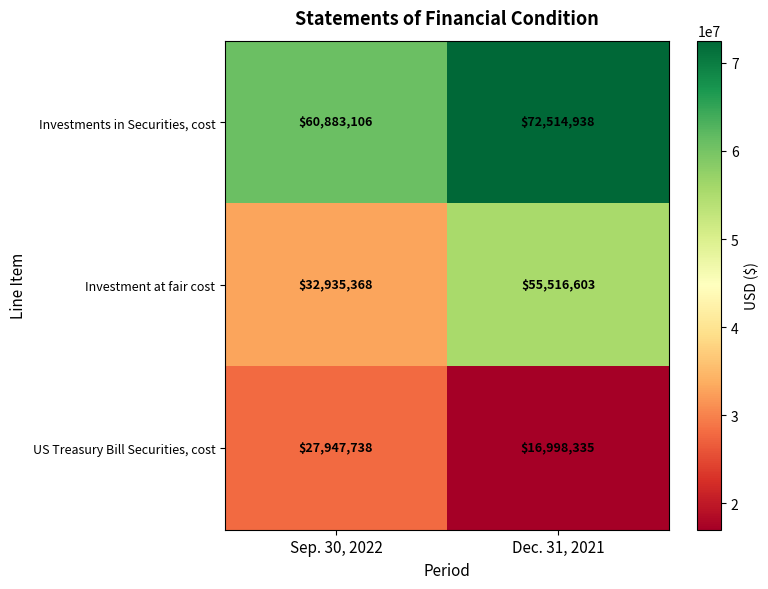

What is the smallest value displayed?

16998335